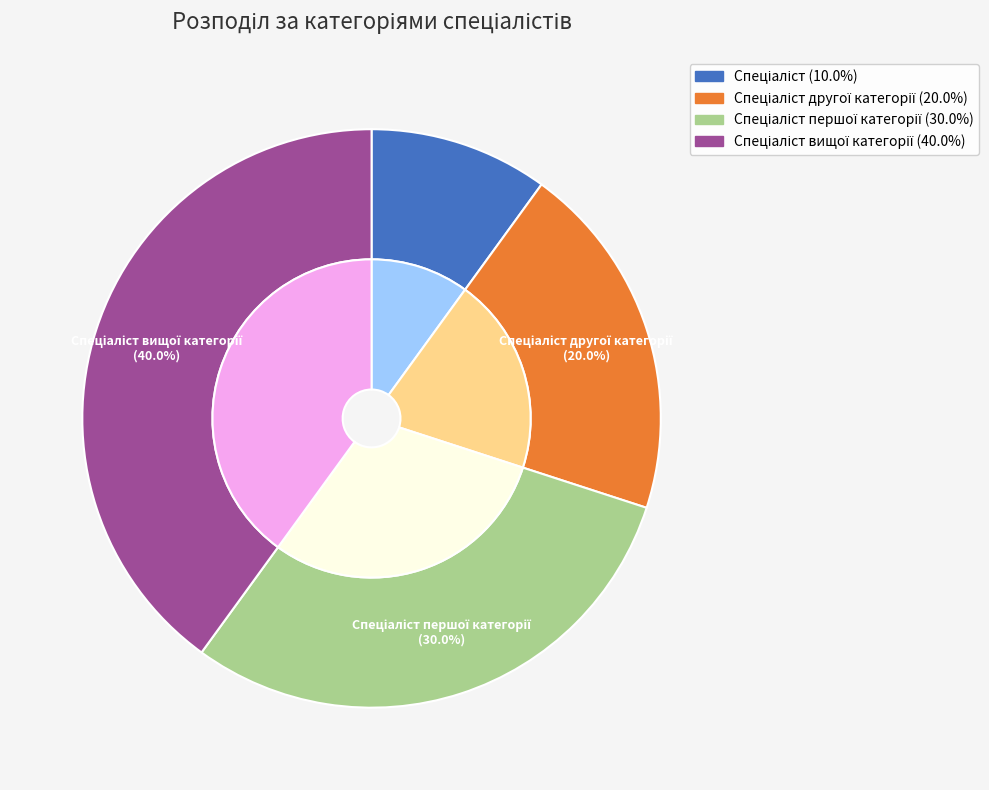

Which category has the biggest portion of the pie?

Спеціаліст вищої категорії